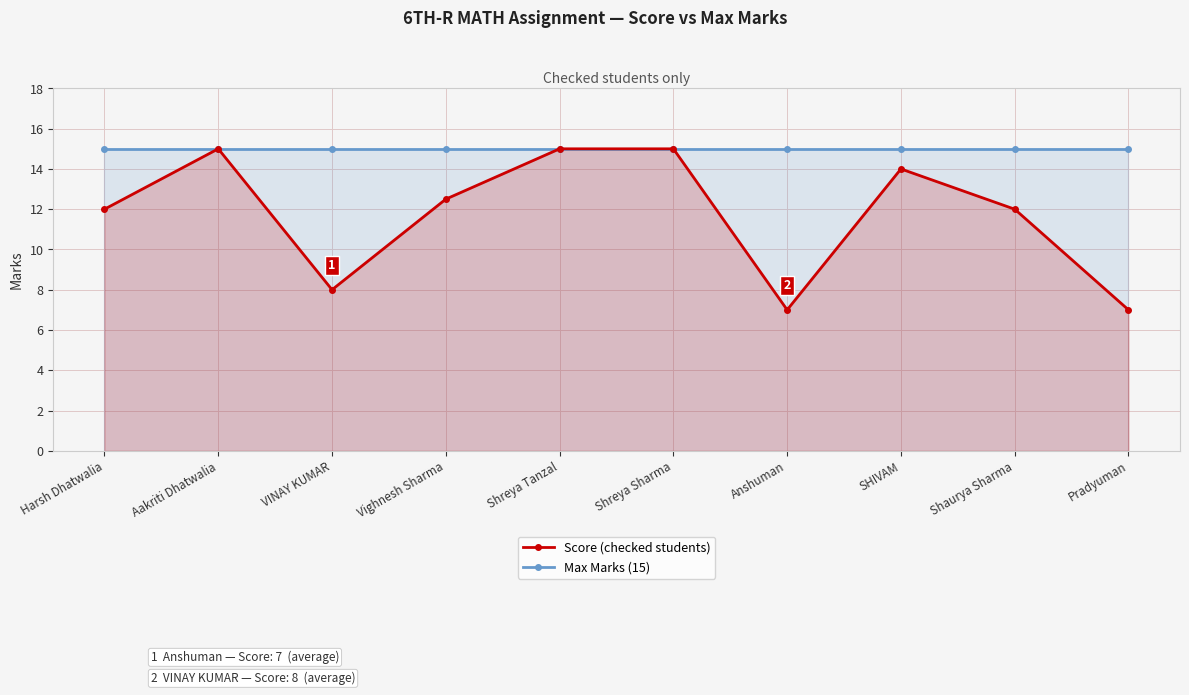

Reading left to right, extract all data points from this chart.

Max Marks (15): 15.0	15.0	15.0	15.0	15.0	15.0	15.0	15.0	15.0	15.0
Score (checked students): 12.0	15.0	8.0	12.5	15.0	15.0	7.0	14.0	12.0	7.0